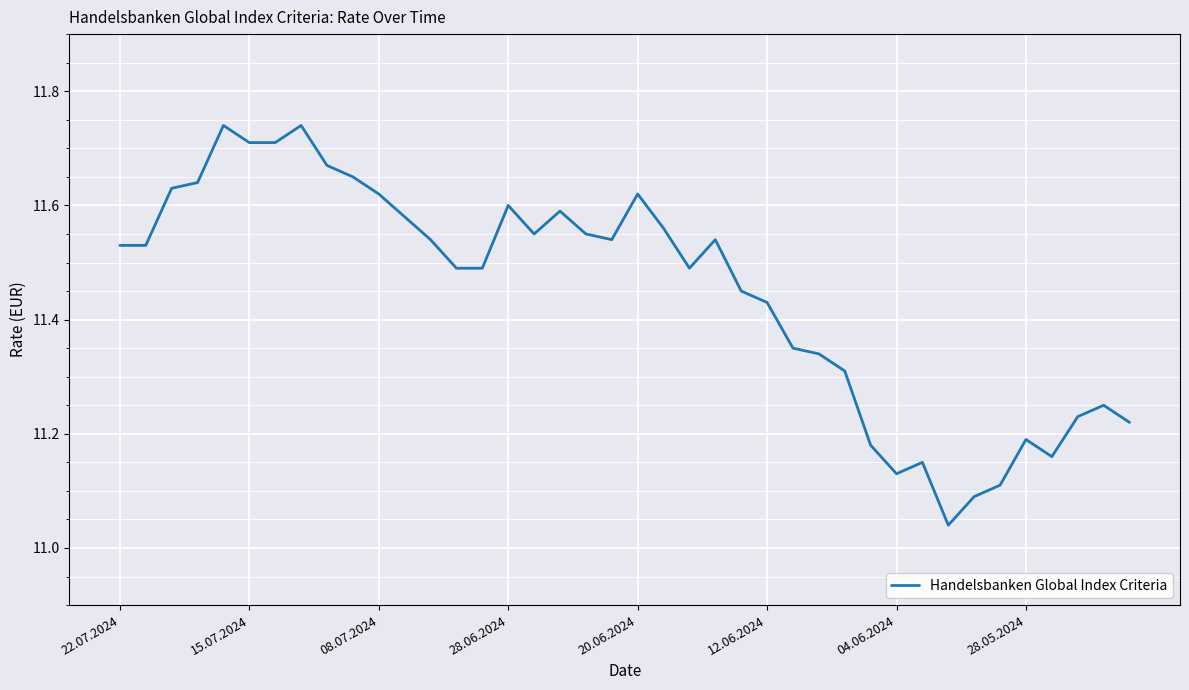

The chart shows a value of 18.6 at 28.05.2024. True or false?

False